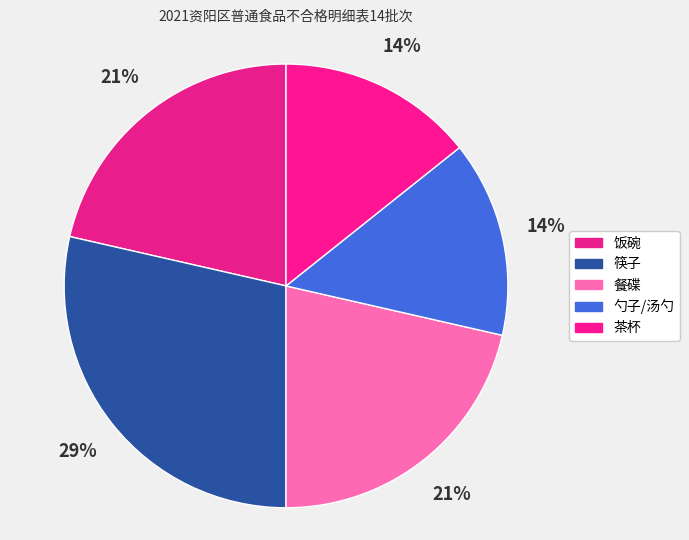

How many segments does this pie chart have?

5